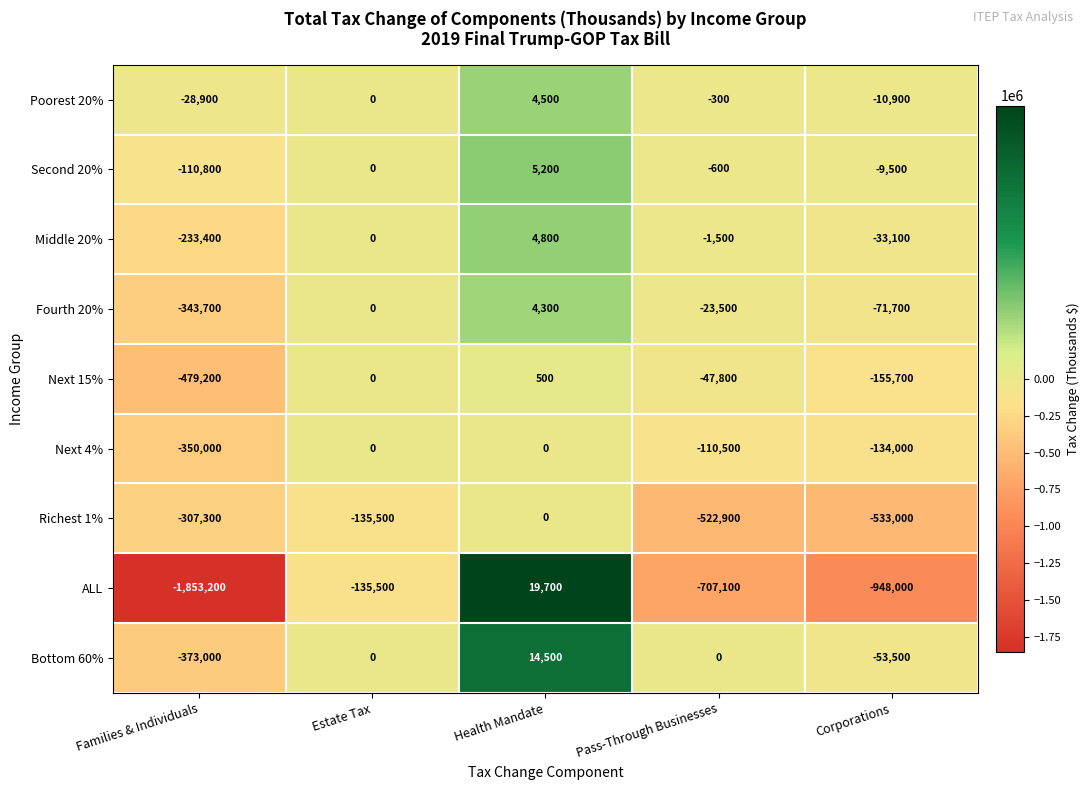

How many negative values does the Bottom 60% series have?

2